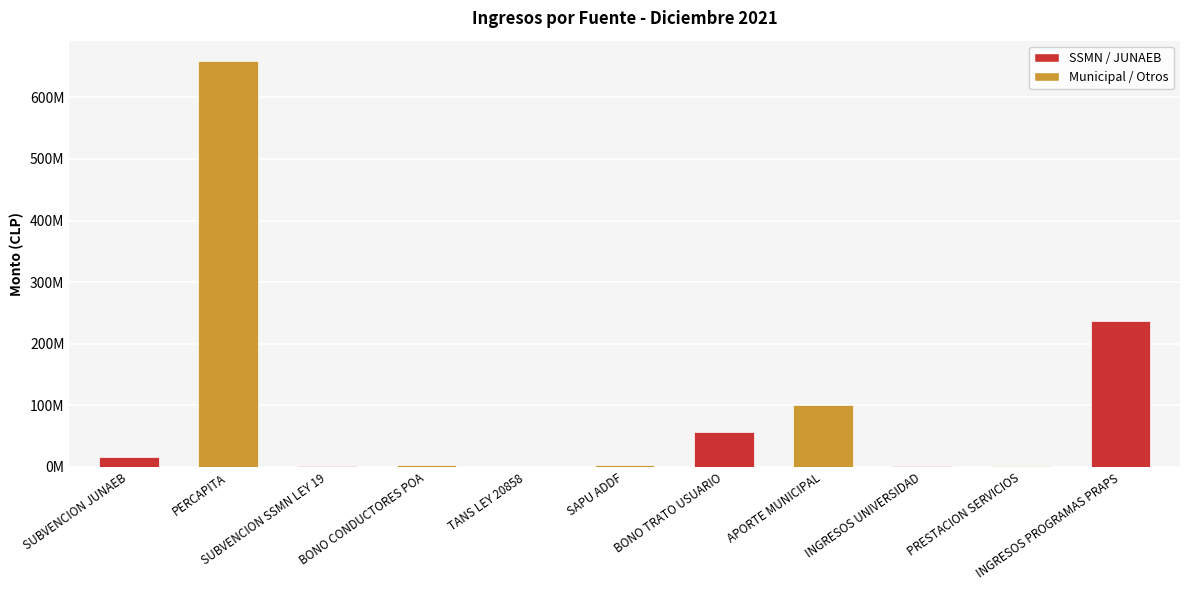

Are the bars grouped side by side (vs. stacked)?

No